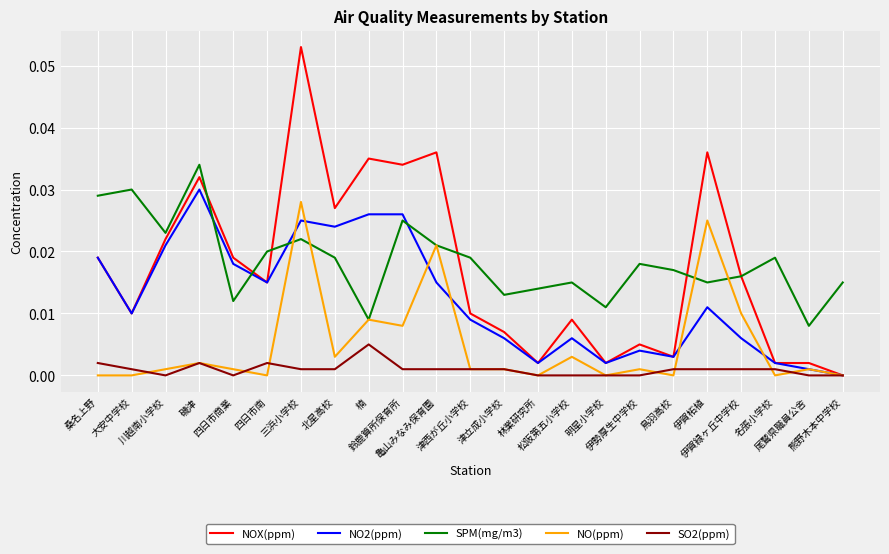

Reading left to right, extract all data points from this chart.

NOX(ppm): 0.0	0.0	0.0	0.0	0.0	0.0	0.1	0.0	0.0	0.0	0.0	0.0	0.0	0.0	0.0	0.0	0.0	0.0	0.0	0.0	0.0	0.0	0.0
NO2(ppm): 0.0	0.0	0.0	0.0	0.0	0.0	0.0	0.0	0.0	0.0	0.0	0.0	0.0	0.0	0.0	0.0	0.0	0.0	0.0	0.0	0.0	0.0	0.0
SPM(mg/m3): 0.0	0.0	0.0	0.0	0.0	0.0	0.0	0.0	0.0	0.0	0.0	0.0	0.0	0.0	0.0	0.0	0.0	0.0	0.0	0.0	0.0	0.0	0.0
NO(ppm): 0.0	0.0	0.0	0.0	0.0	0.0	0.0	0.0	0.0	0.0	0.0	0.0	0.0	0.0	0.0	0.0	0.0	0.0	0.0	0.0	0.0	0.0	0.0
SO2(ppm): 0.0	0.0	0.0	0.0	0.0	0.0	0.0	0.0	0.0	0.0	0.0	0.0	0.0	0.0	0.0	0.0	0.0	0.0	0.0	0.0	0.0	0.0	0.0